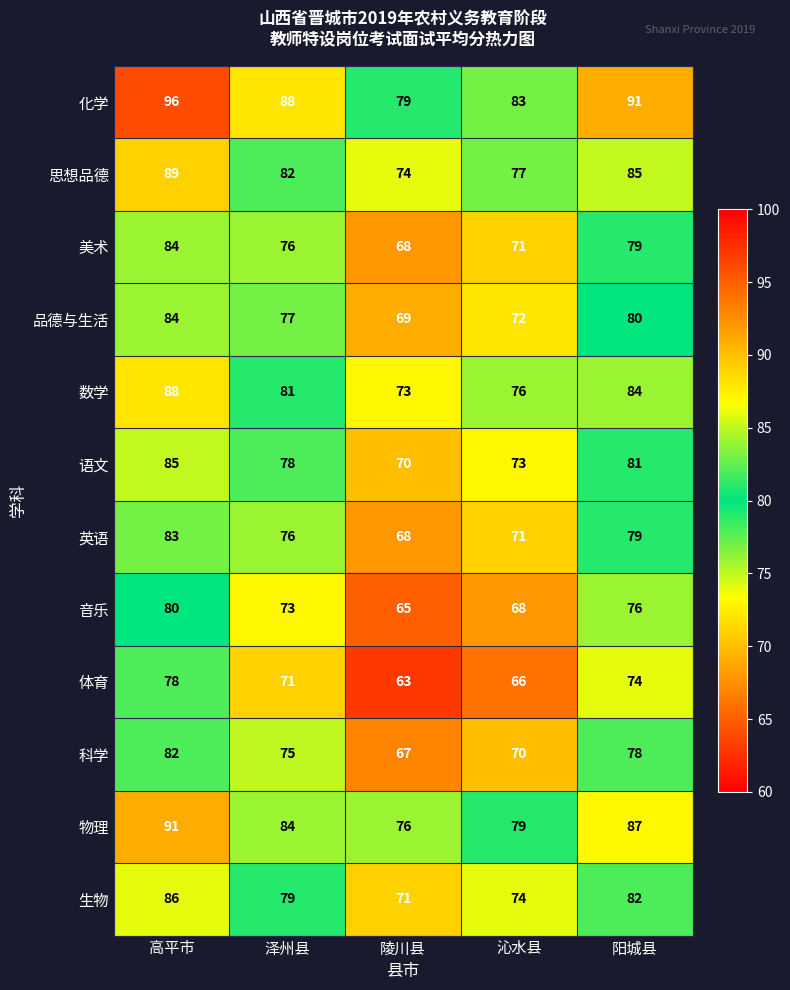

At how many categories does at least one series exceed 85?

3